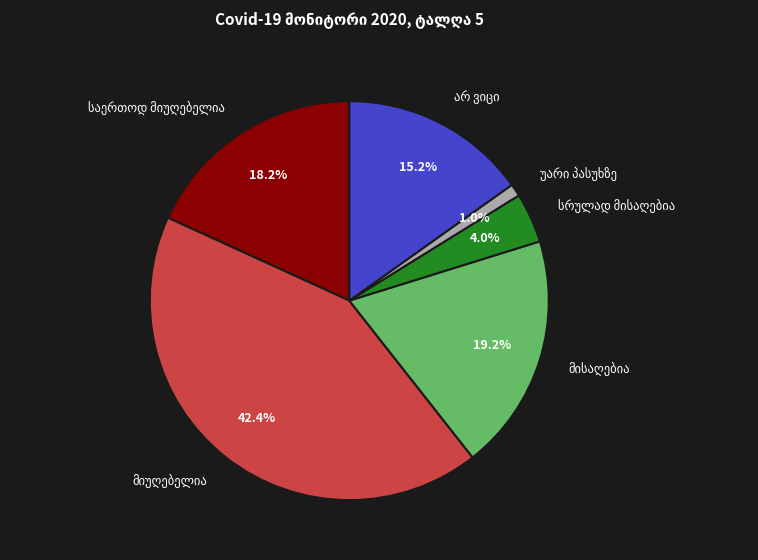

Does any single category account for the majority?

No